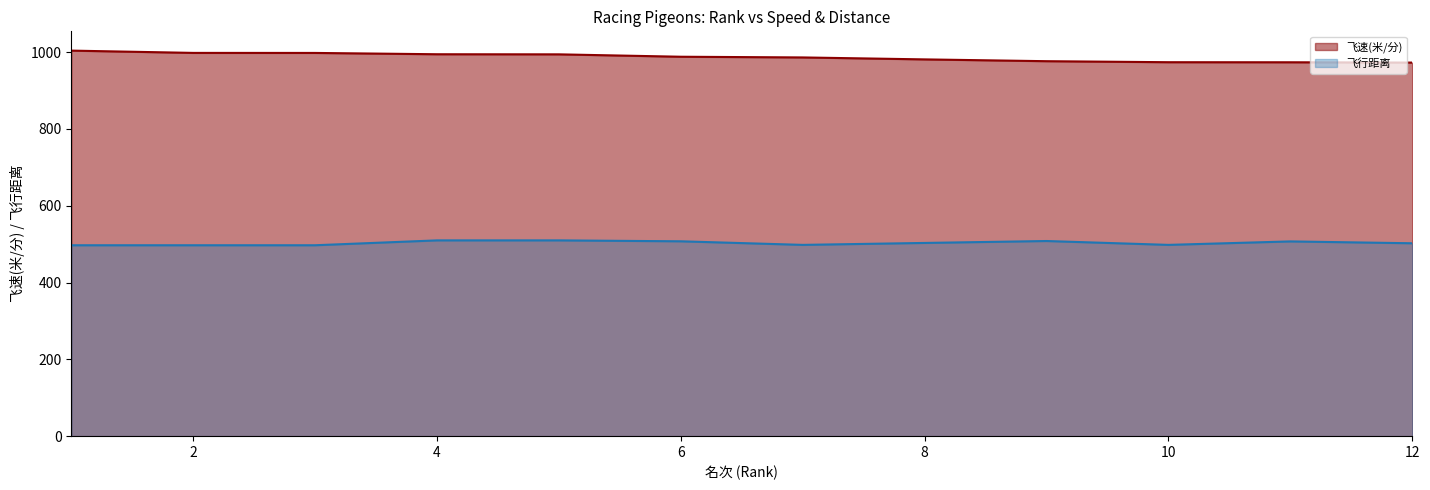

At which category is the sum across all series the highest?

4